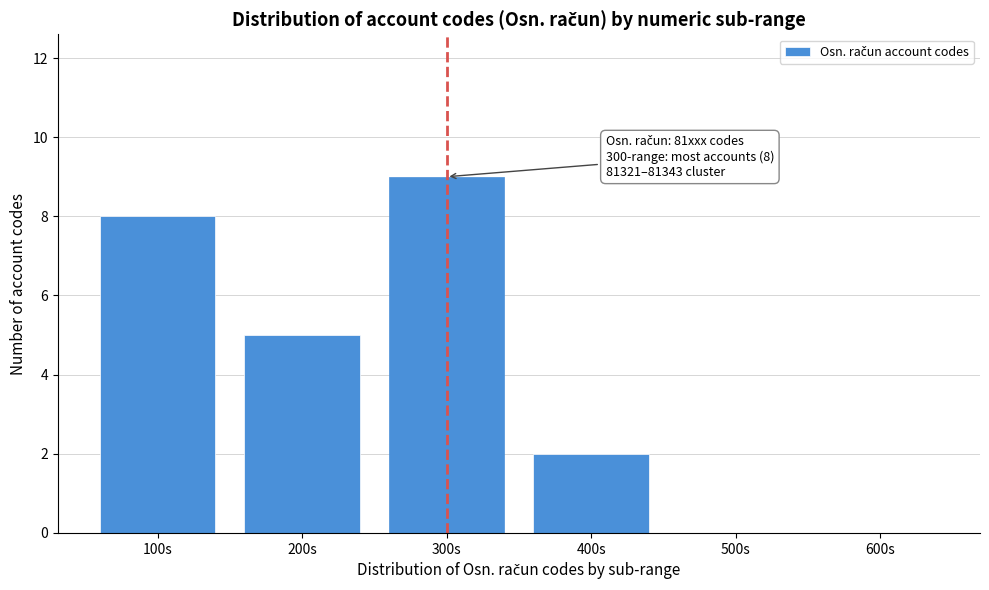

Reading right to left, list all the values displayed in this chart.

600s=0	500s=0	400s=2	300s=9	200s=5	100s=8